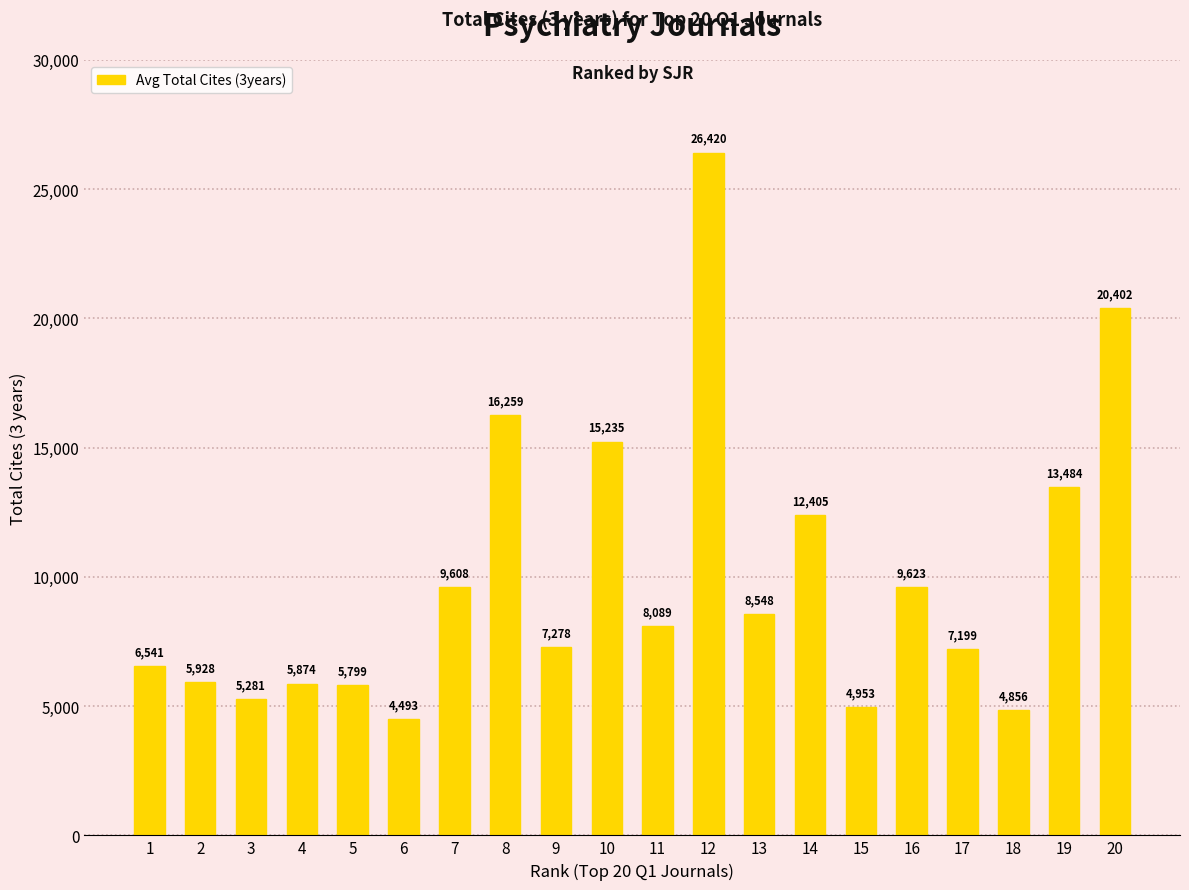

Does the chart contain any negative values?

No